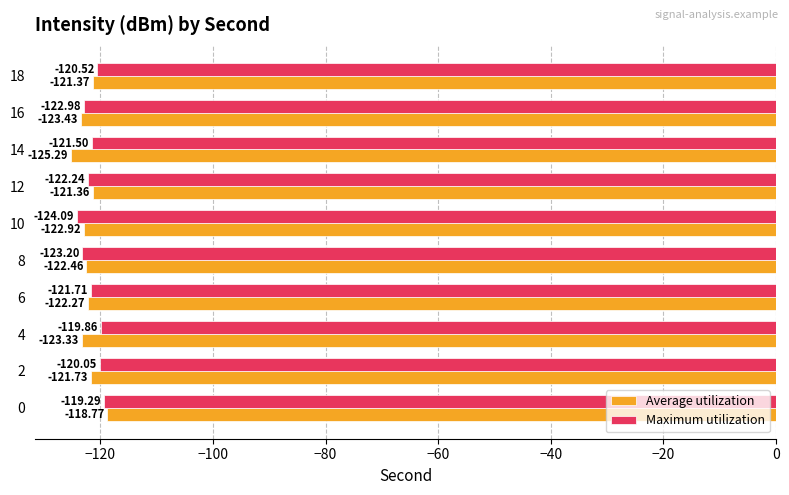

What is the lowest value of the Maximum utilization series?

-124.1